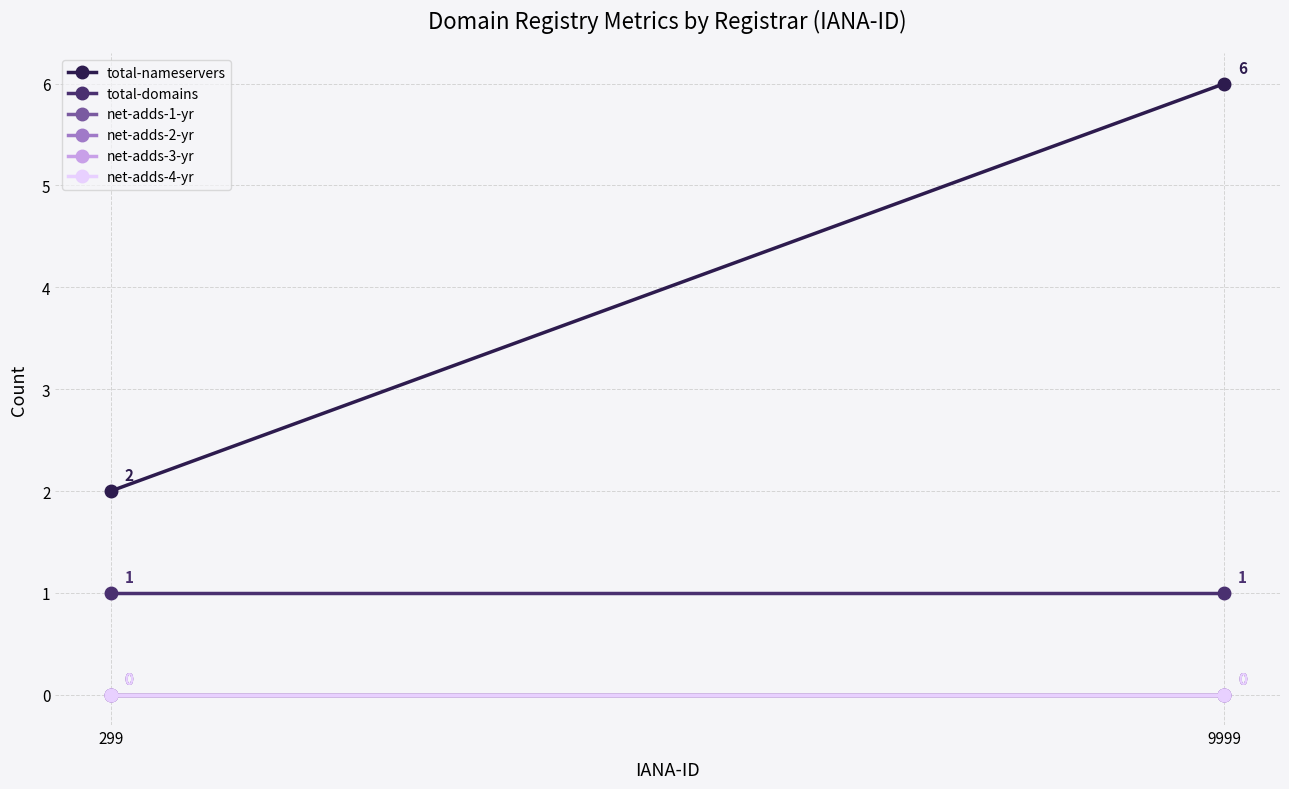

Rank the categories by net-adds-4-yr value from highest to lowest.

299, 9999